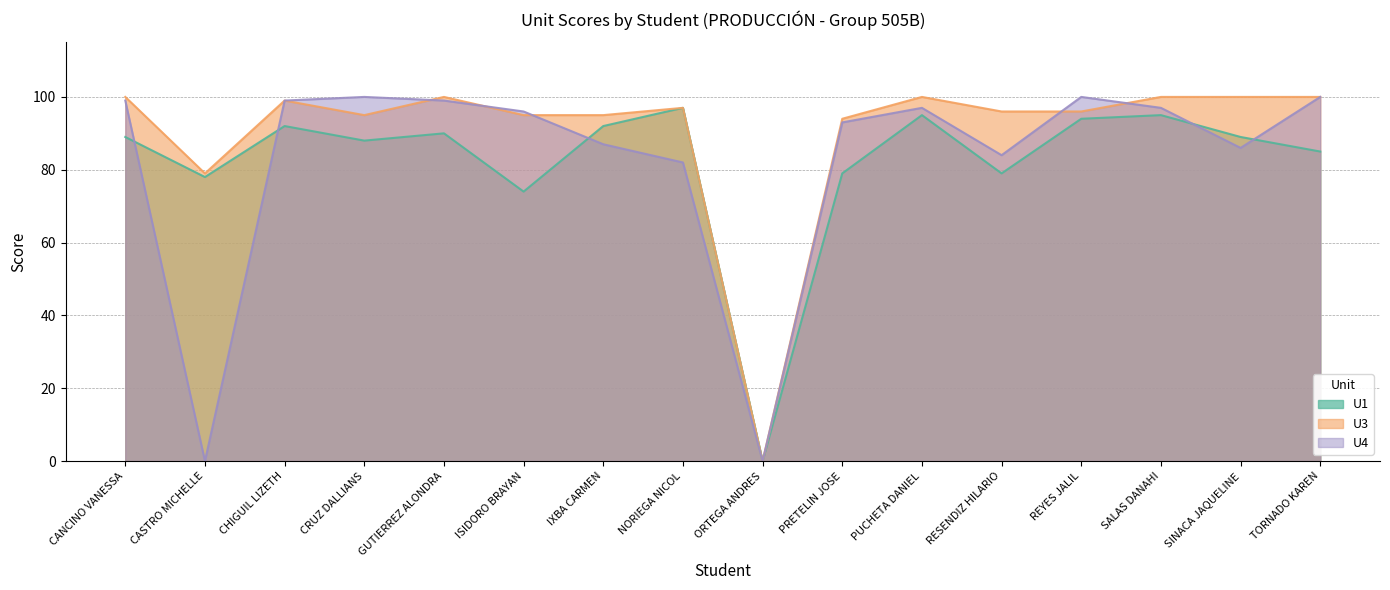

What is the difference between the highest and lowest values at IXBA CARMEN?

8